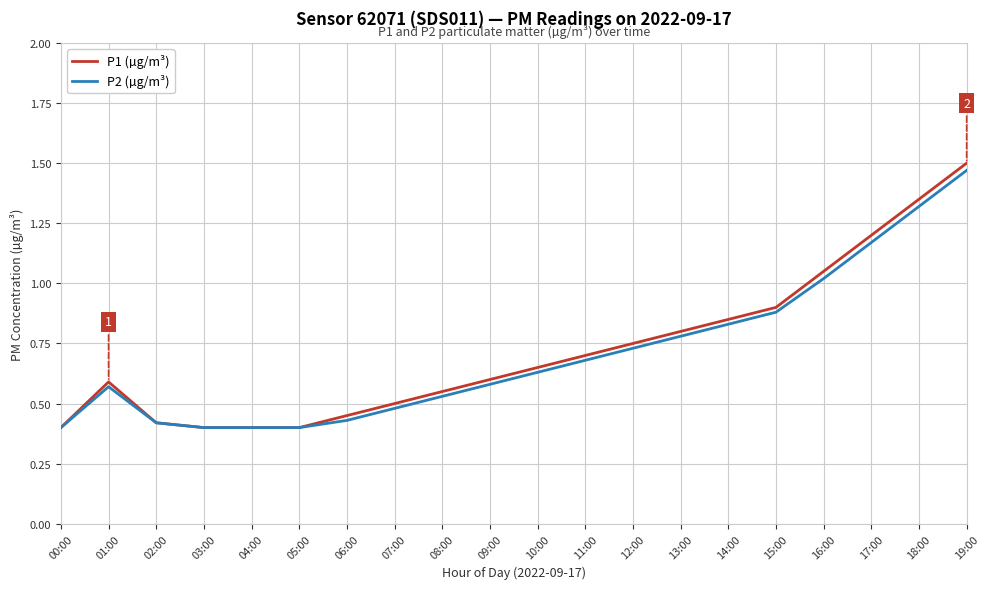

Is this an area chart (filled region under the line)?

No